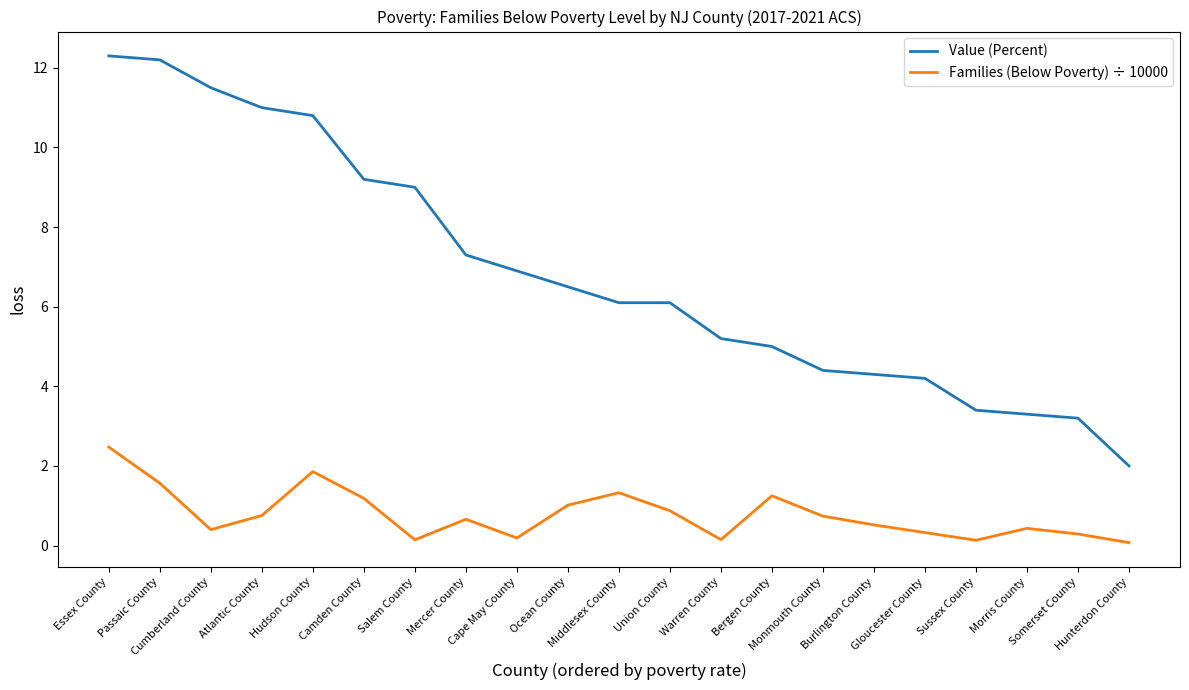

What are all the series names shown in the legend?

Value (Percent), Families (Below Poverty) ÷ 10000